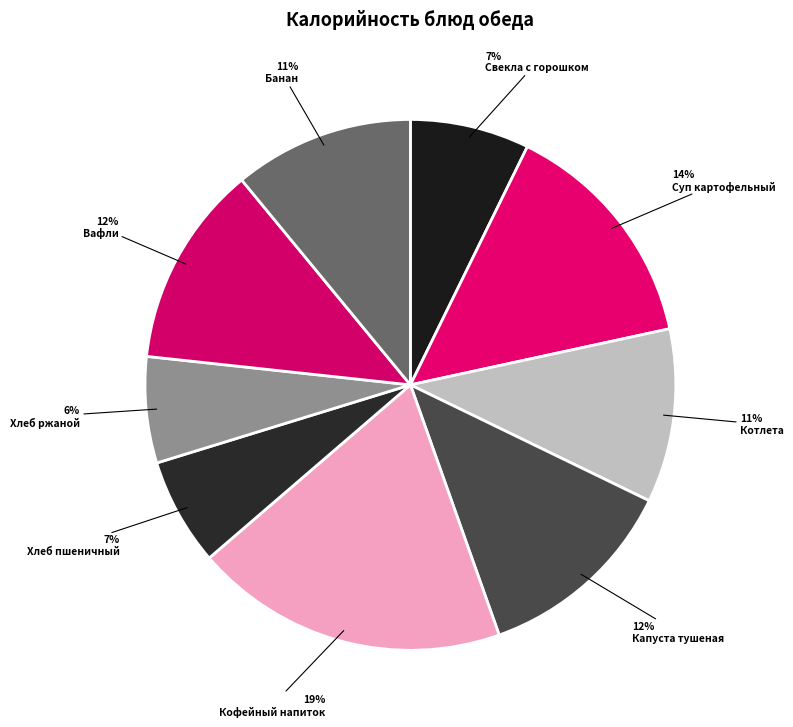

How many slices are in this pie chart?

9